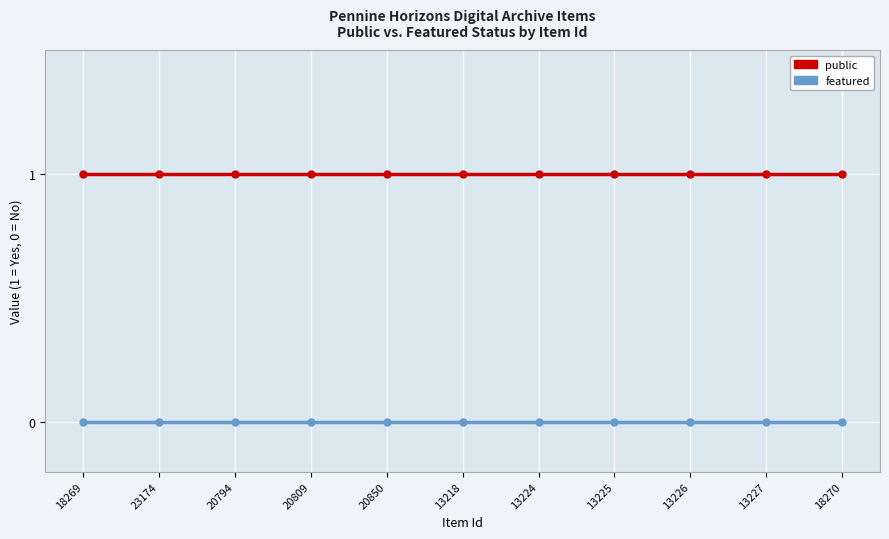

What is the average value of the public series?

1